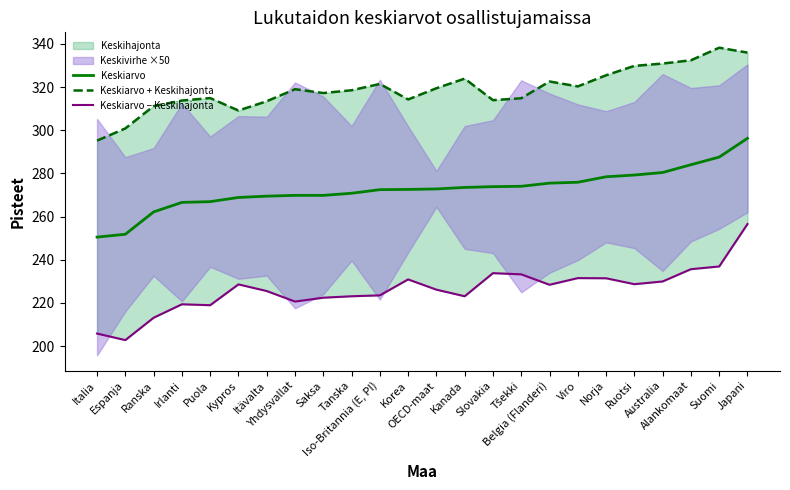

Is the value of Keskiarvo − Keskihajonta at Viro greater than the value of Keskiarvo + Keskihajonta at Tšekki?

No